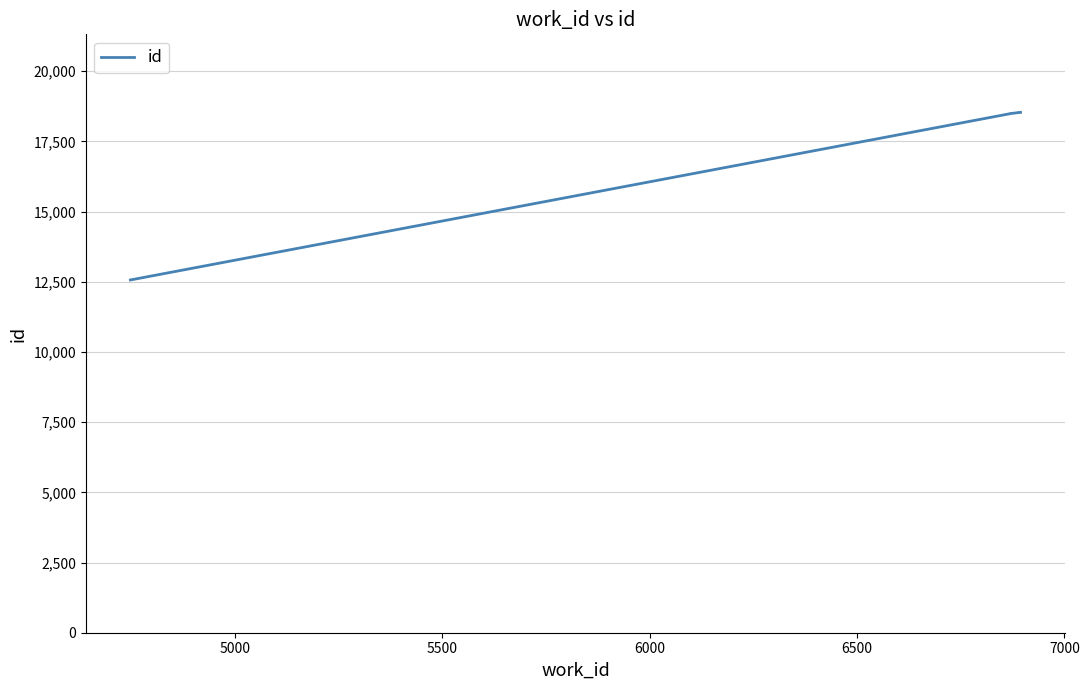

How many lines are shown in the chart?

1